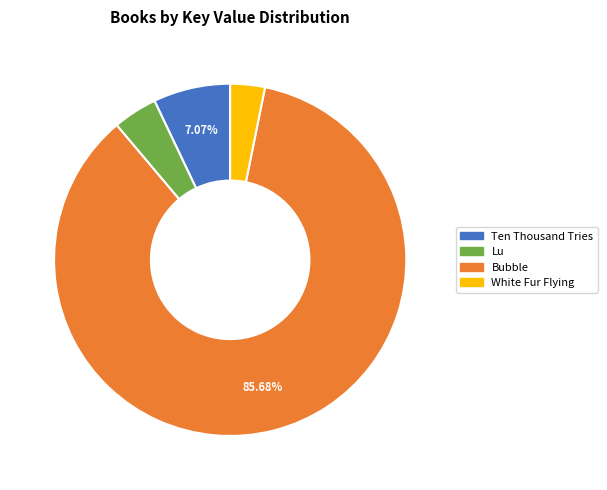

Which category accounts for the majority?

Bubble